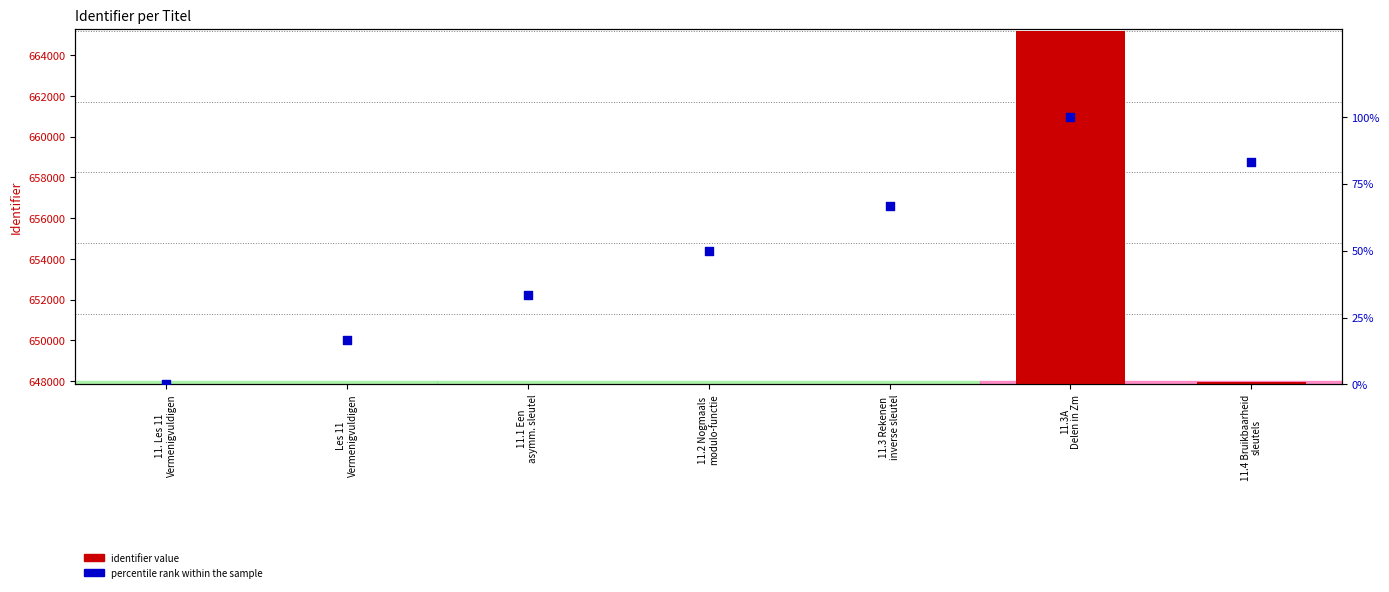

Which series has the widest spread of Y values?

Identifier